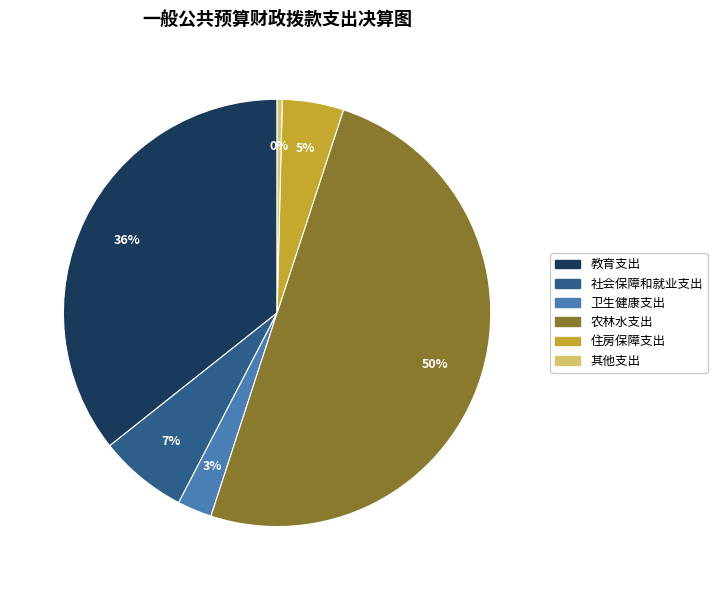

What percentage is the 农林水支出 slice, to the nearest percent?

50%